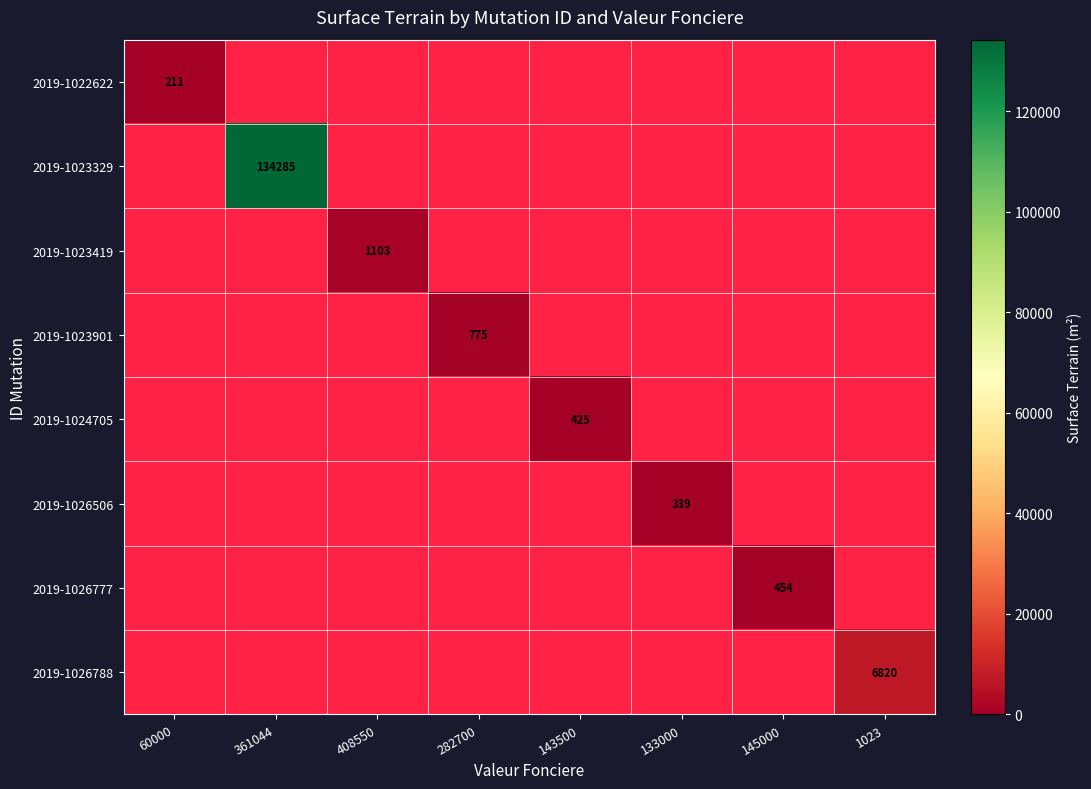

The 2019-1022622 series shows 361 at 60000. True or false?

False